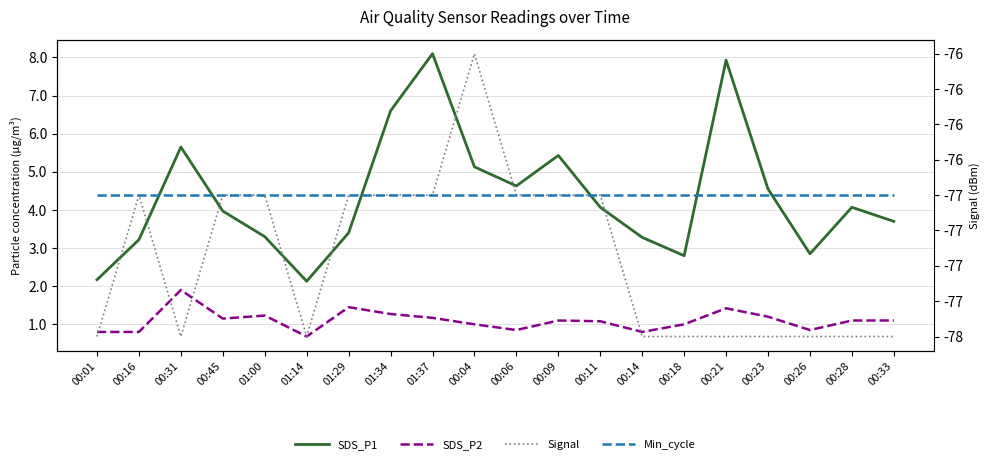

What is the label of the 20th point from the right?

00:01